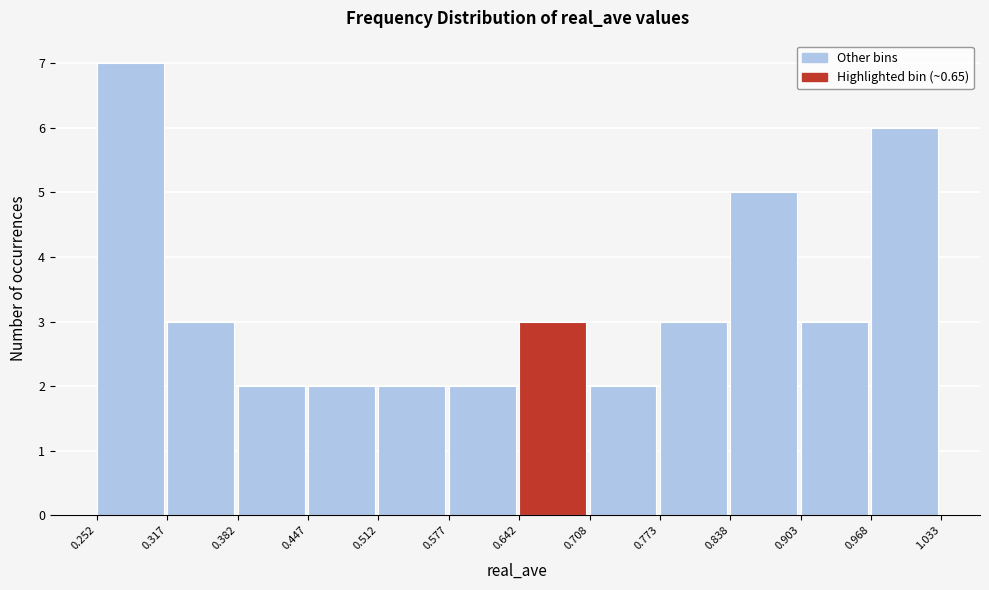

Over which range of the x-axis is the bar tallest?

0.252 to 0.317